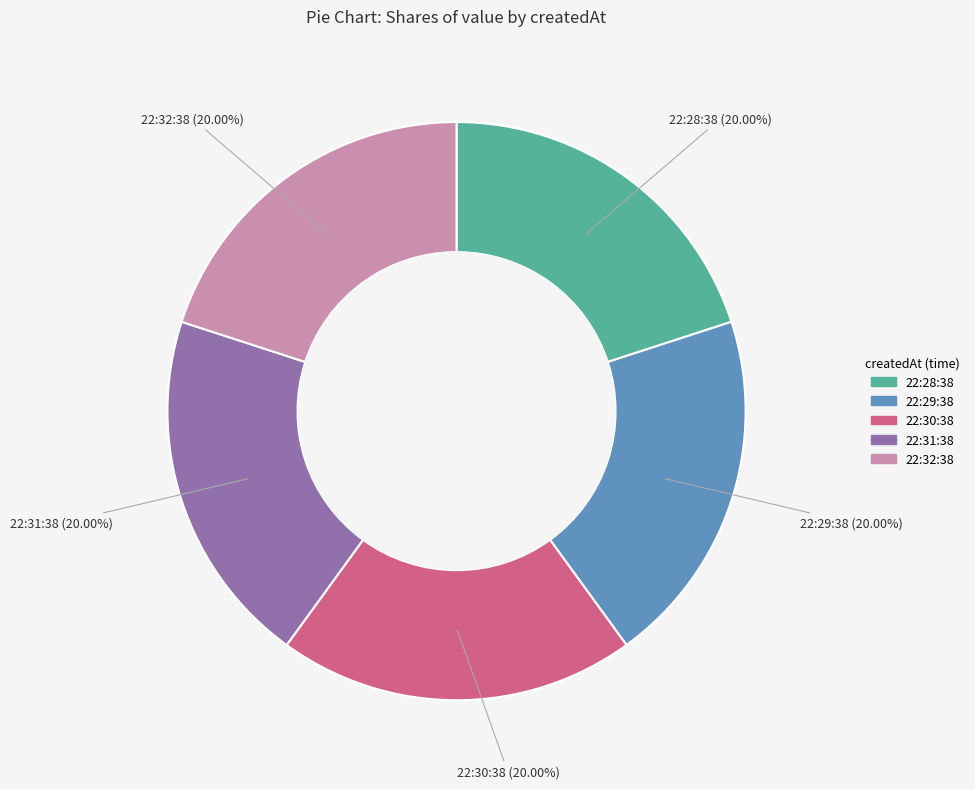

Is there any slice that represents more than half of the pie?

No